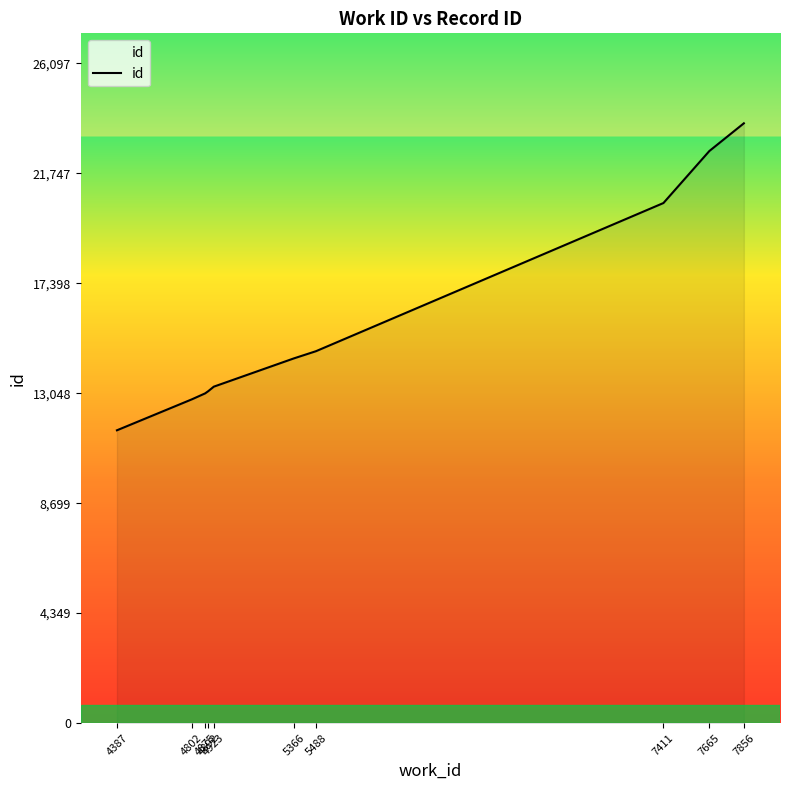

The value at 5366 is 5774. True or false?

False